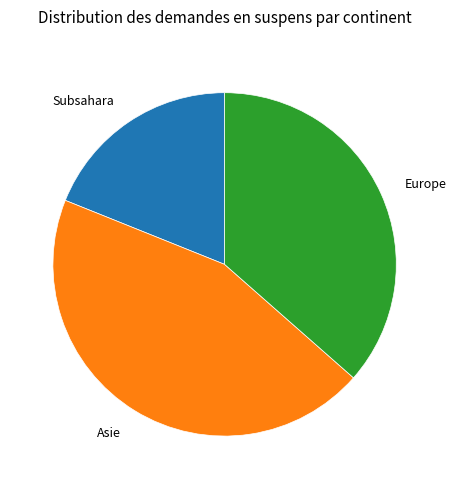

Does any single category account for the majority?

No